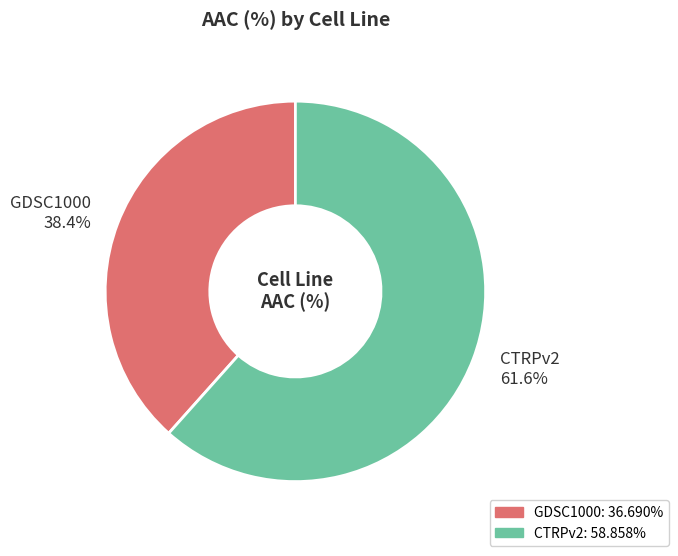

To the nearest percent, what is the difference between the largest and smallest slice percentages?

23%